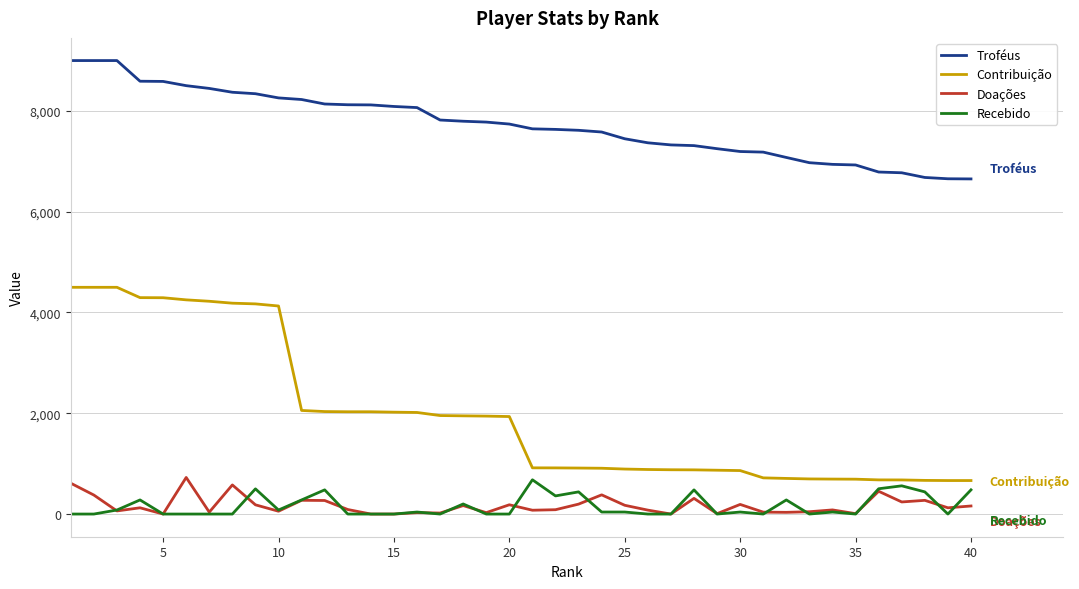

Which series has the largest total across all categories?

Troféus